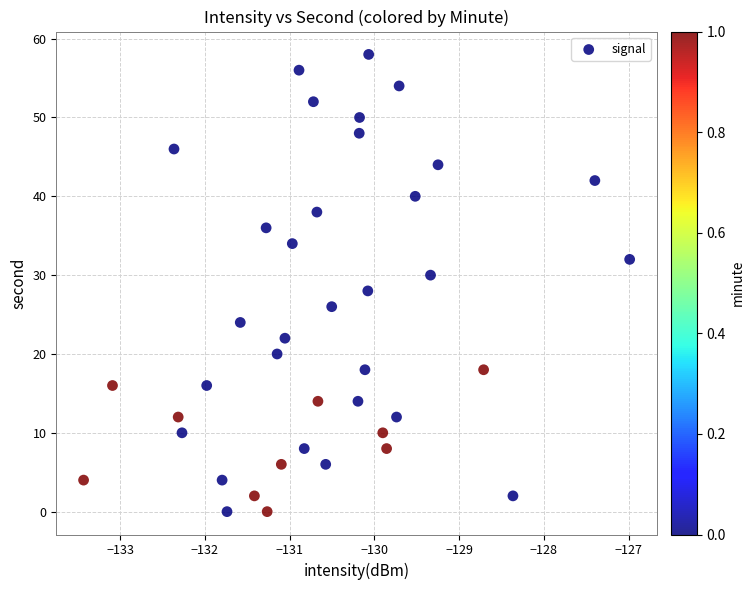

What is the range of Y values (max minus min)?

58